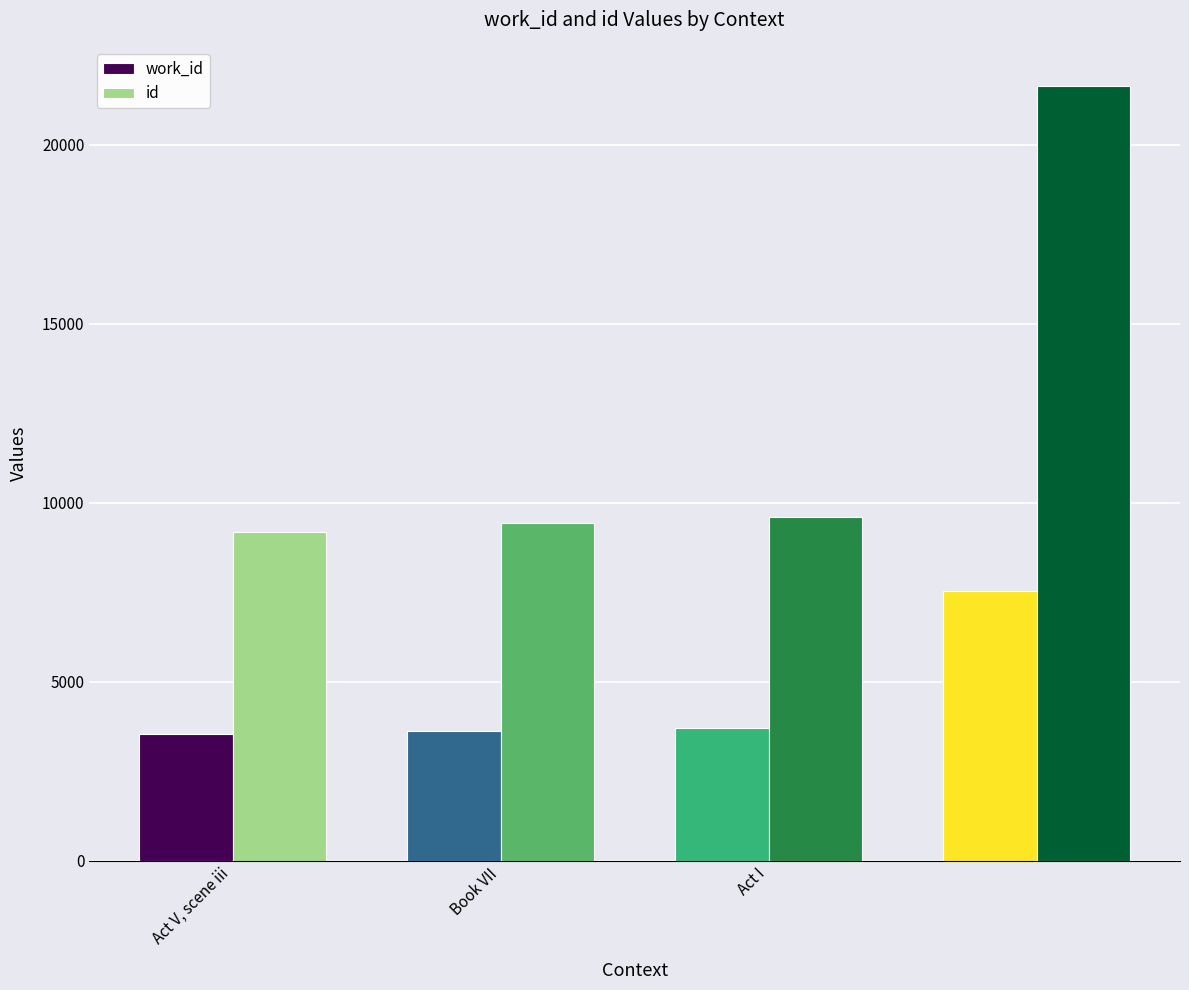

List the series in order of their overall mean, highest first.

id, work_id